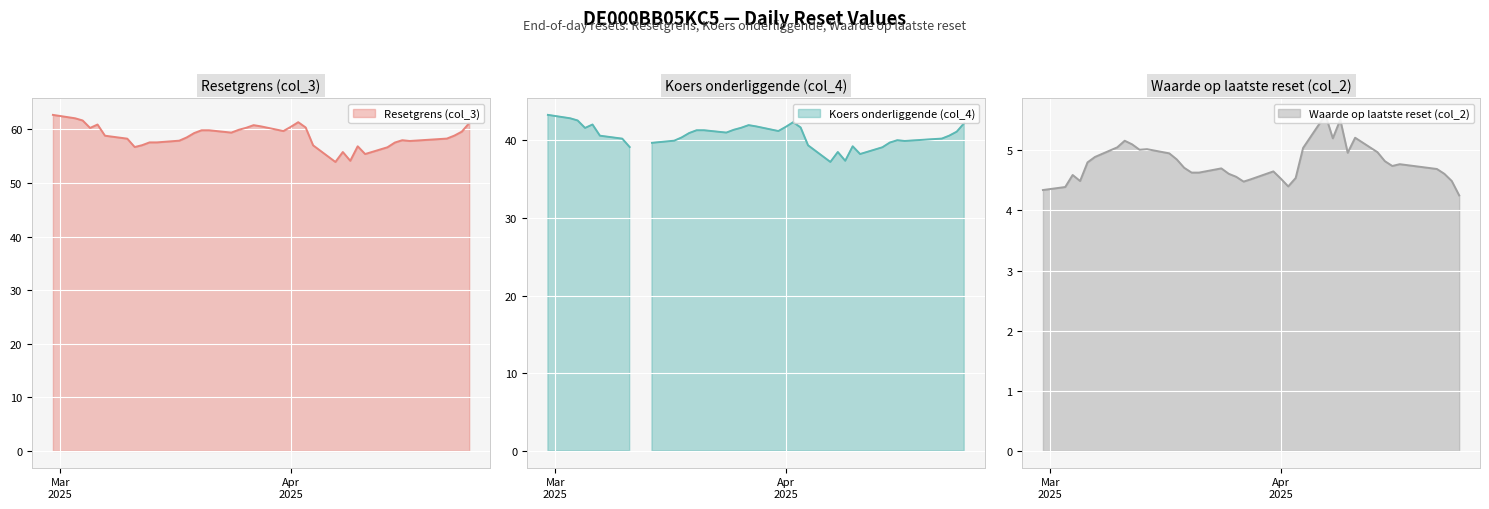

What is the highest value of the Resetgrens (col_3) series?

62.7